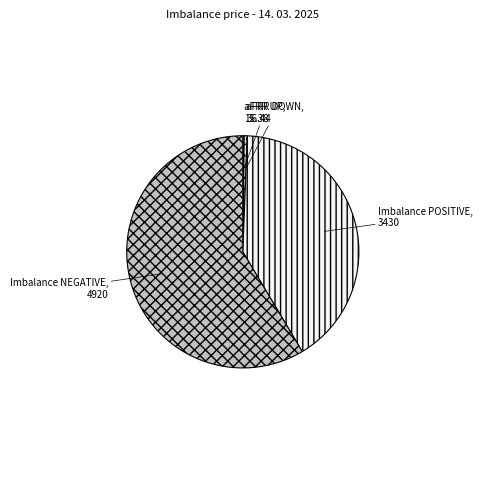

What is the majority slice?

Imbalance NEGATIVE